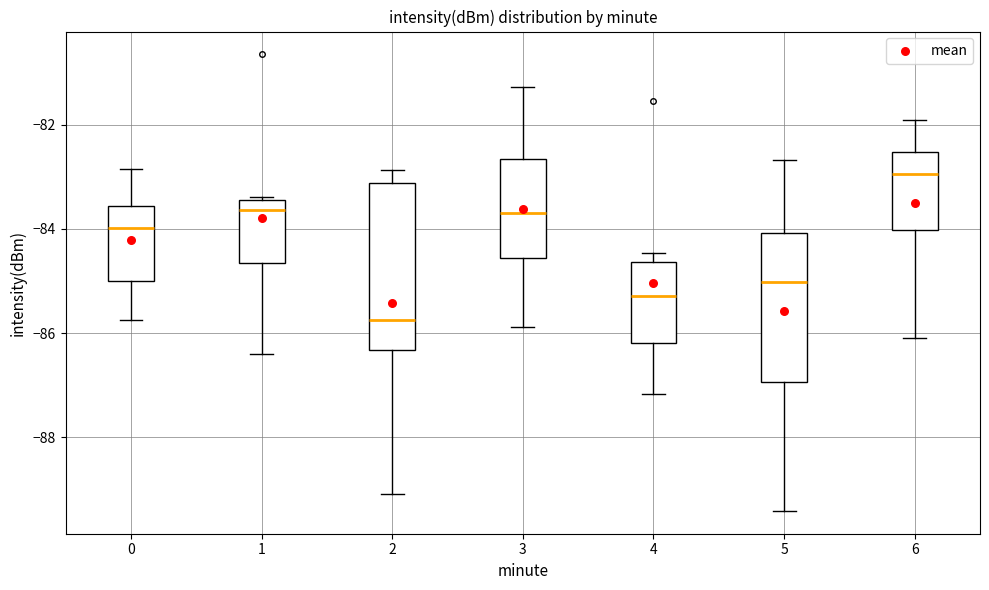

Reading left to right, read every box against the y-axis: the position of its median line, the range the box covers, and the ends of its whiskers. The values are not printed on the chart, so give them approximately, as read against the axis.

0: median -84.0, box -85.0 to -83.6, whiskers -85.8 to -82.8
1: median -83.6, box -84.6 to -83.4, whiskers -86.4 to -83.4
2: median -85.8, box -86.4 to -83.2, whiskers -89.0 to -82.8
3: median -83.6, box -84.6 to -82.6, whiskers -85.8 to -81.2
4: median -85.2, box -86.2 to -84.6, whiskers -87.2 to -84.4
5: median -85.0, box -87.0 to -84.0, whiskers -89.4 to -82.6
6: median -83.0, box -84.0 to -82.6, whiskers -86.0 to -81.8